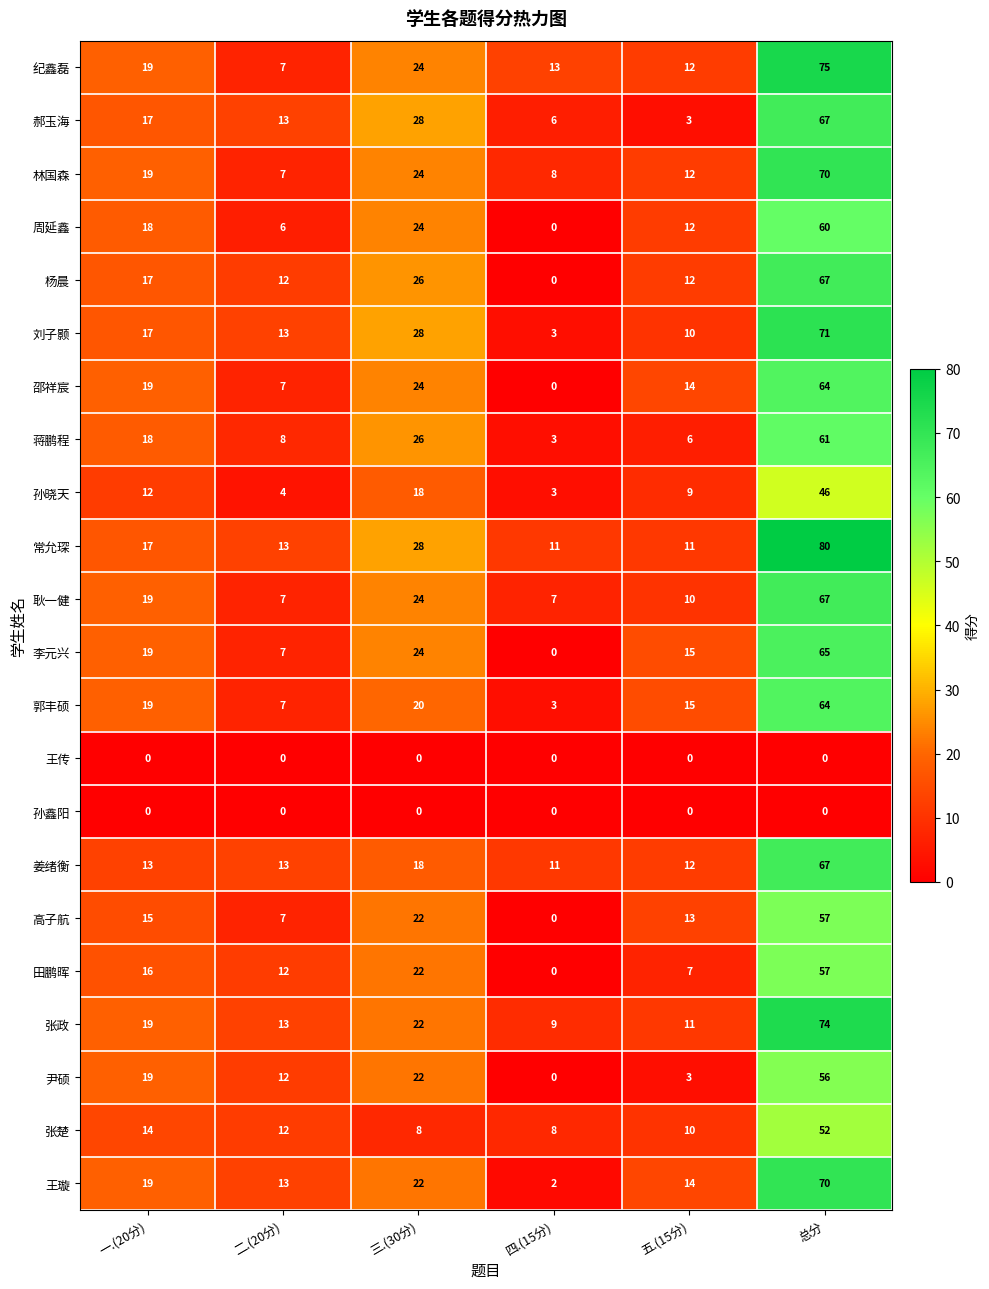

How many distinct data groups are displayed?

22